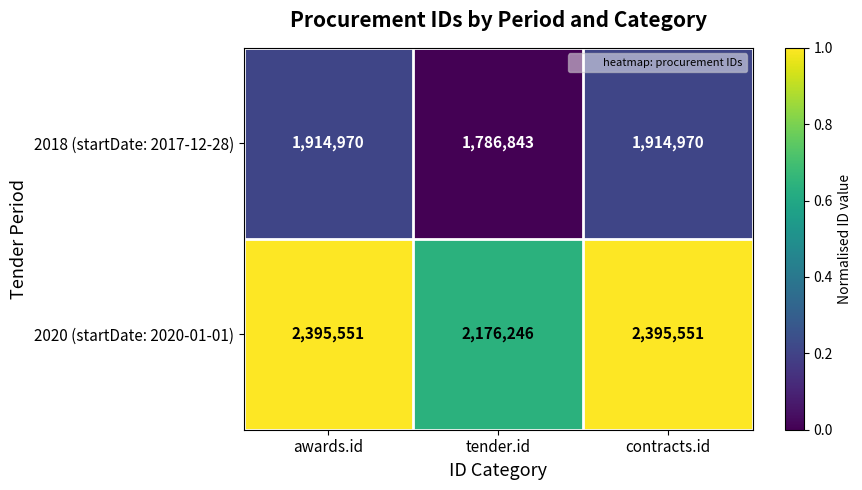

What is the minimum value shown in the chart?

1786843